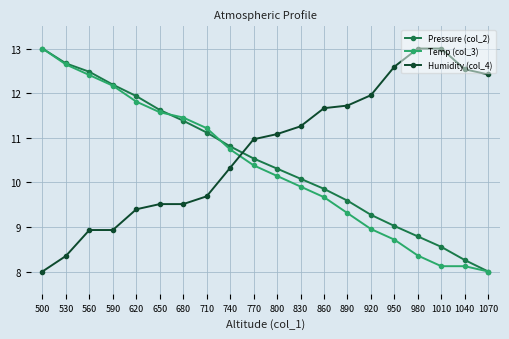

What is the greatest value displayed?

13.0